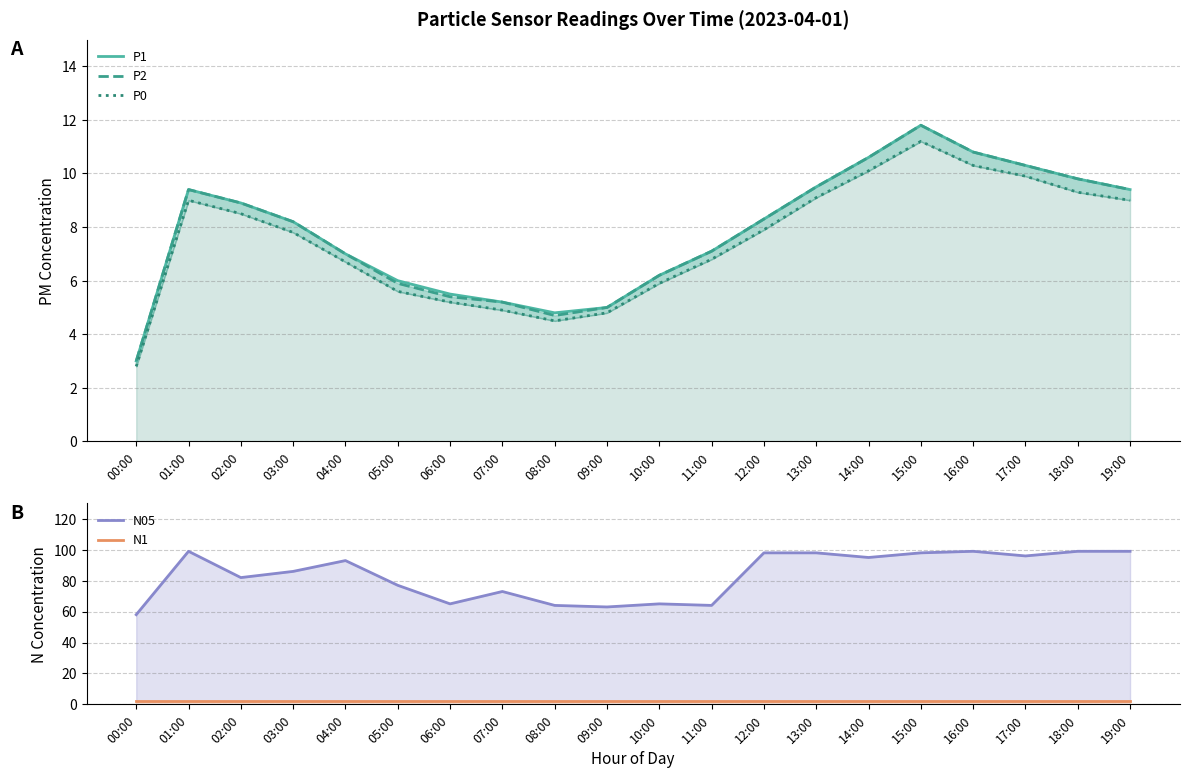

True or false: N1 has more than 2 interior local peaks.

False